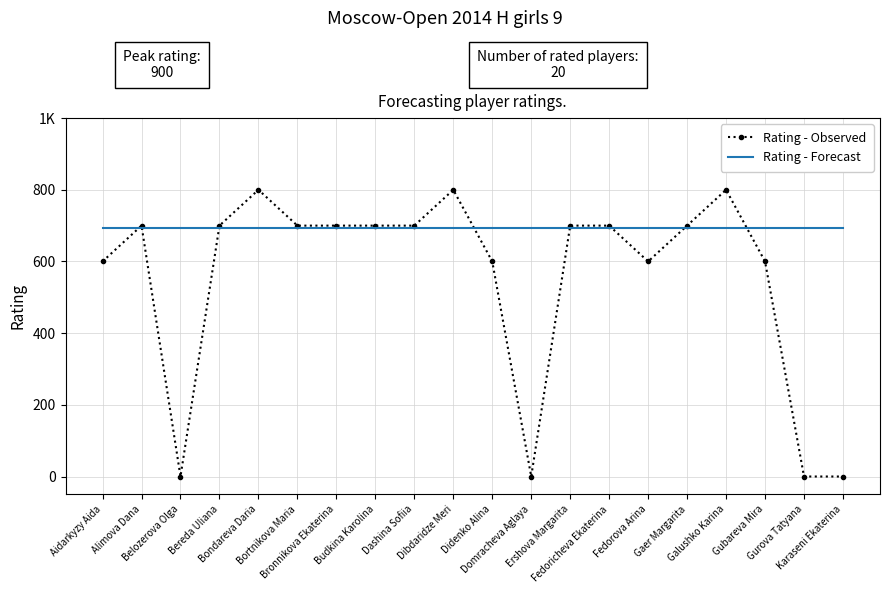

What are all the series names shown in the legend?

Rating - Observed, Rating - Forecast